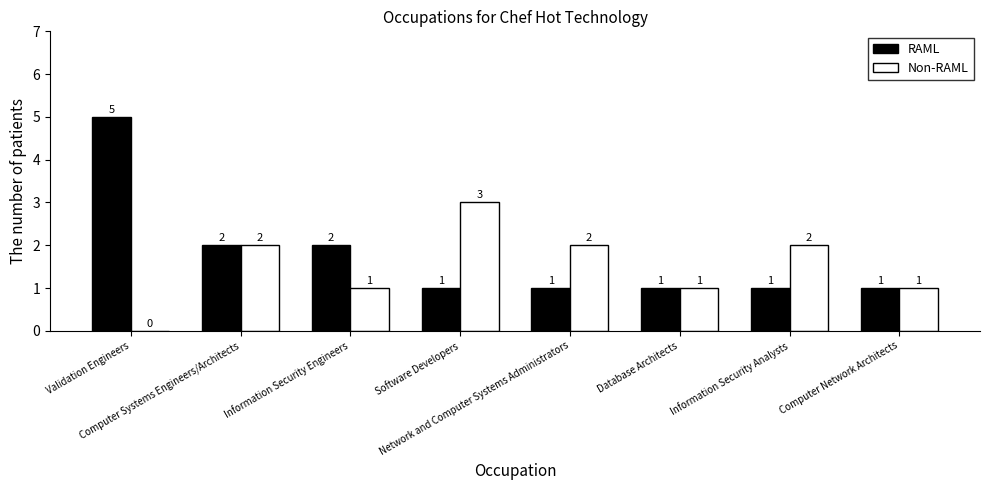

What value does the Non-RAML series have at Computer Systems Engineers/Architects?

2